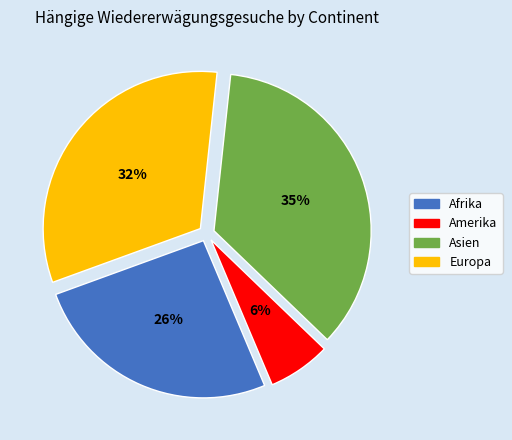

How many segments does this pie chart have?

4